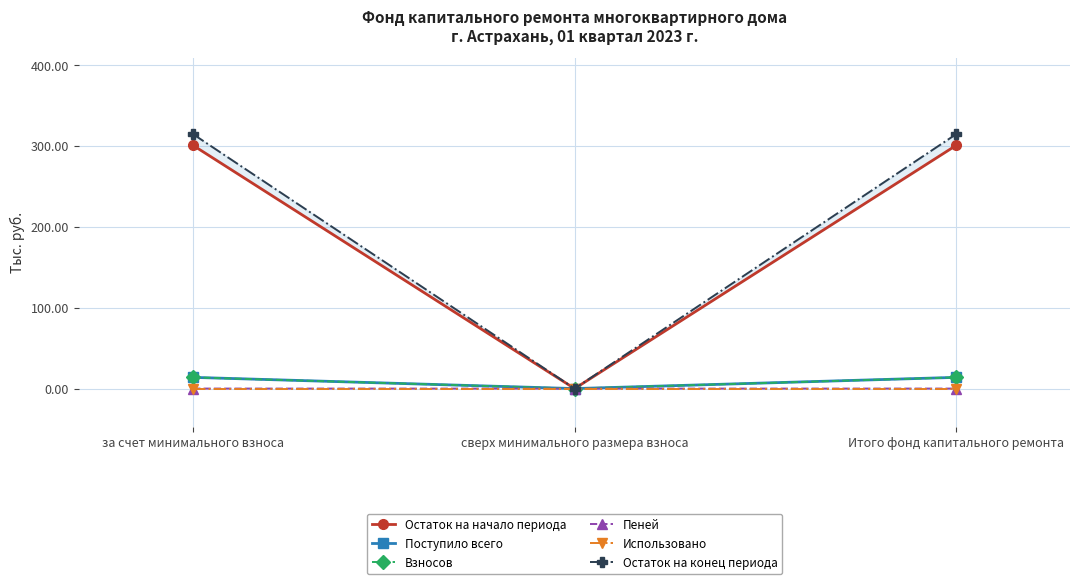

Which category has the lowest value in the Поступило всего series?

сверх минимального размера взноса